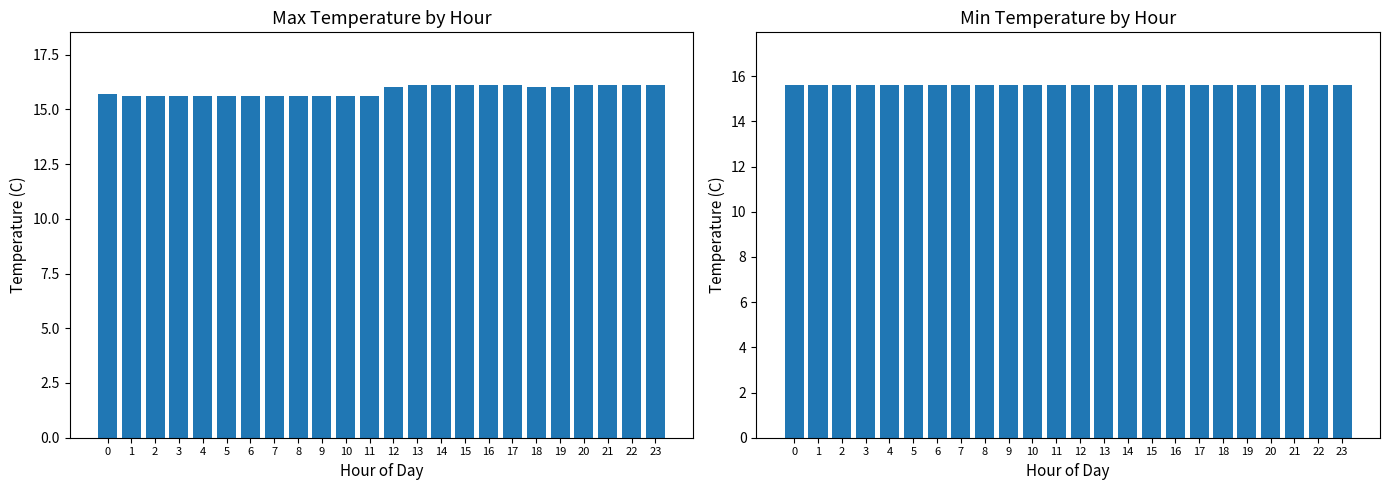

Reading left to right, transcribe all the data shown in this chart.

Max Temperature (C): 0=15.7	1=15.6	2=15.6	3=15.6	4=15.6	5=15.6	6=15.6	7=15.6	8=15.6	9=15.6	10=15.6	11=15.6	12=16.0	13=16.1	14=16.1	15=16.1	16=16.1	17=16.1	18=16.0	19=16.0	20=16.1	21=16.1	22=16.1	23=16.1
Min Temperature (C): 0=15.6	1=15.6	2=15.6	3=15.6	4=15.6	5=15.6	6=15.6	7=15.6	8=15.6	9=15.6	10=15.6	11=15.6	12=15.6	13=15.6	14=15.6	15=15.6	16=15.6	17=15.6	18=15.6	19=15.6	20=15.6	21=15.6	22=15.6	23=15.6